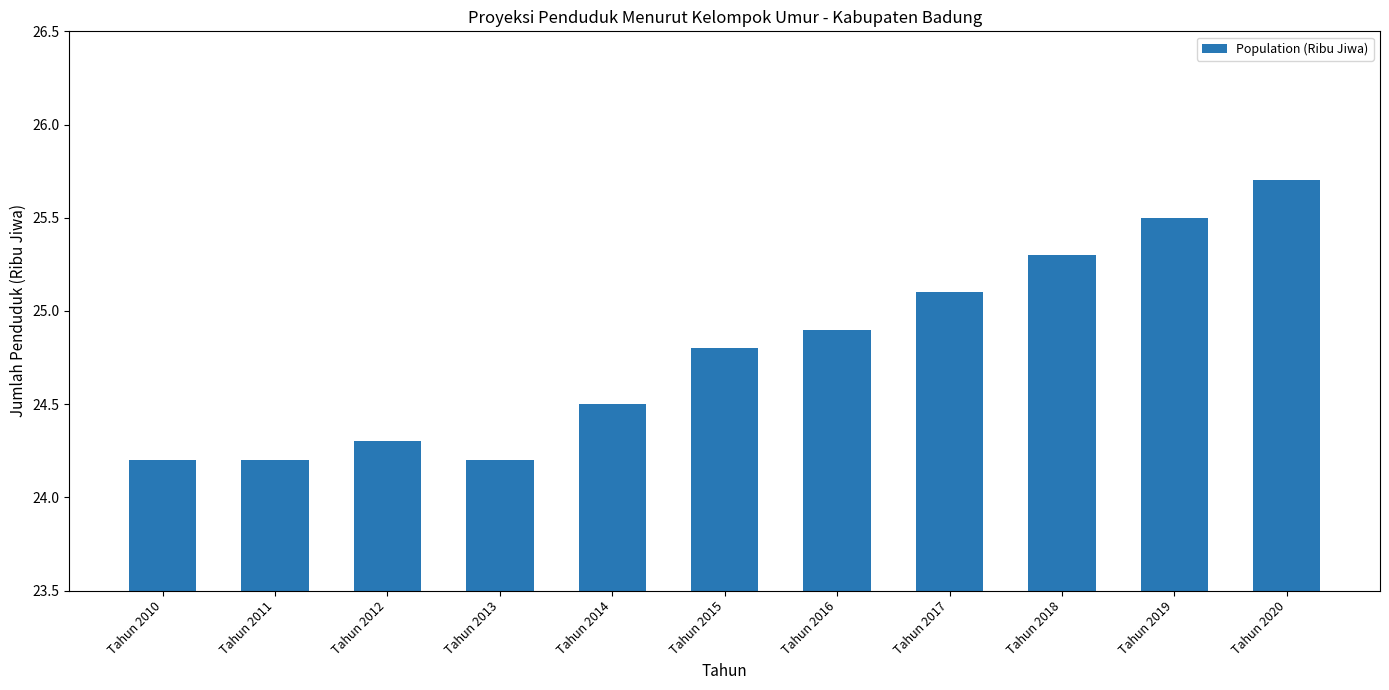

Is it true that the value at Tahun 2018 is 44.5?

False